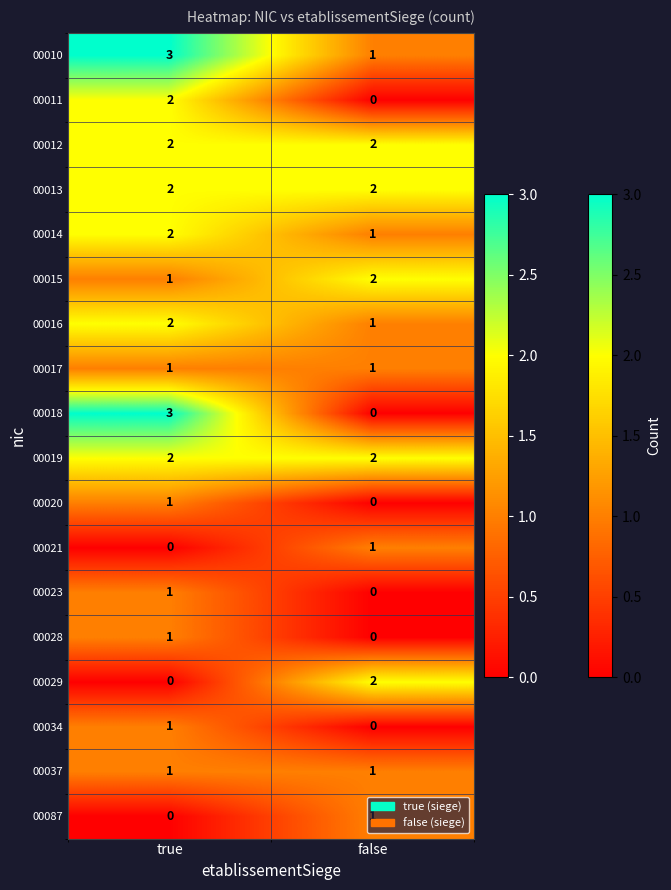

What is the sum of all 00019 values?

4